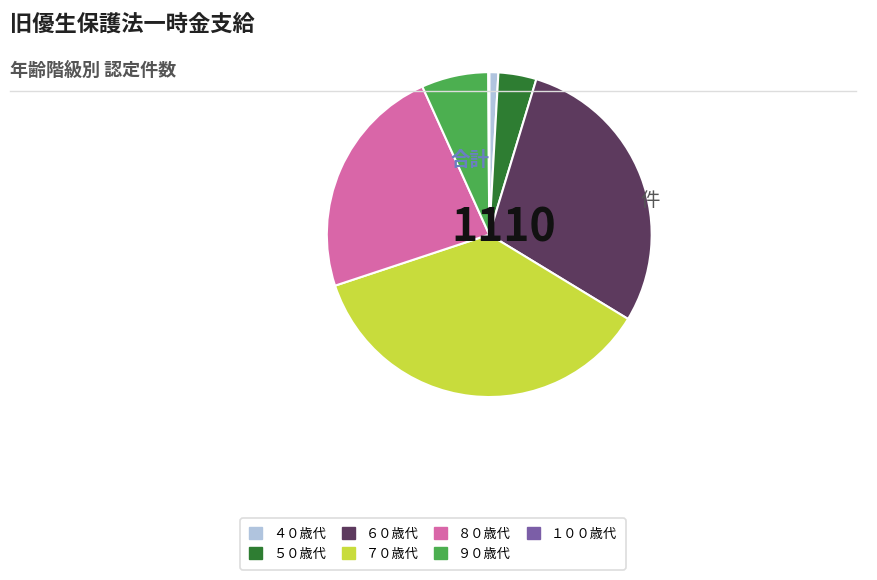

Is the sum of ７０歳代 and ９０歳代 greater than half?

No